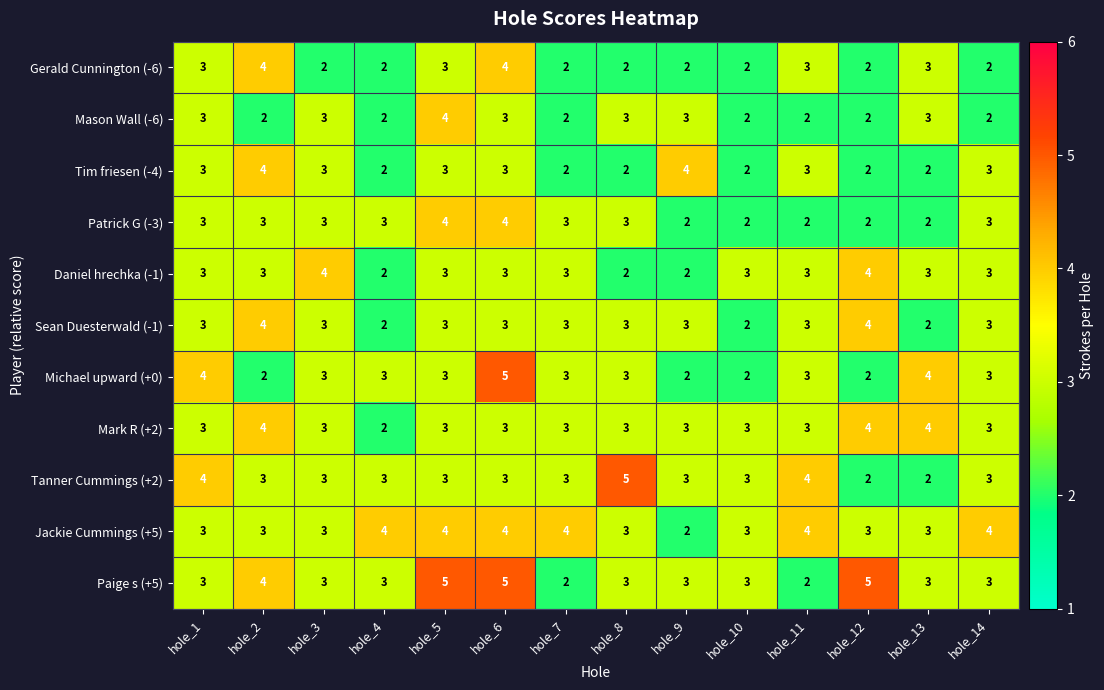

Between hole_5 and hole_7, which series saw the biggest shift?

Paige s (+5)